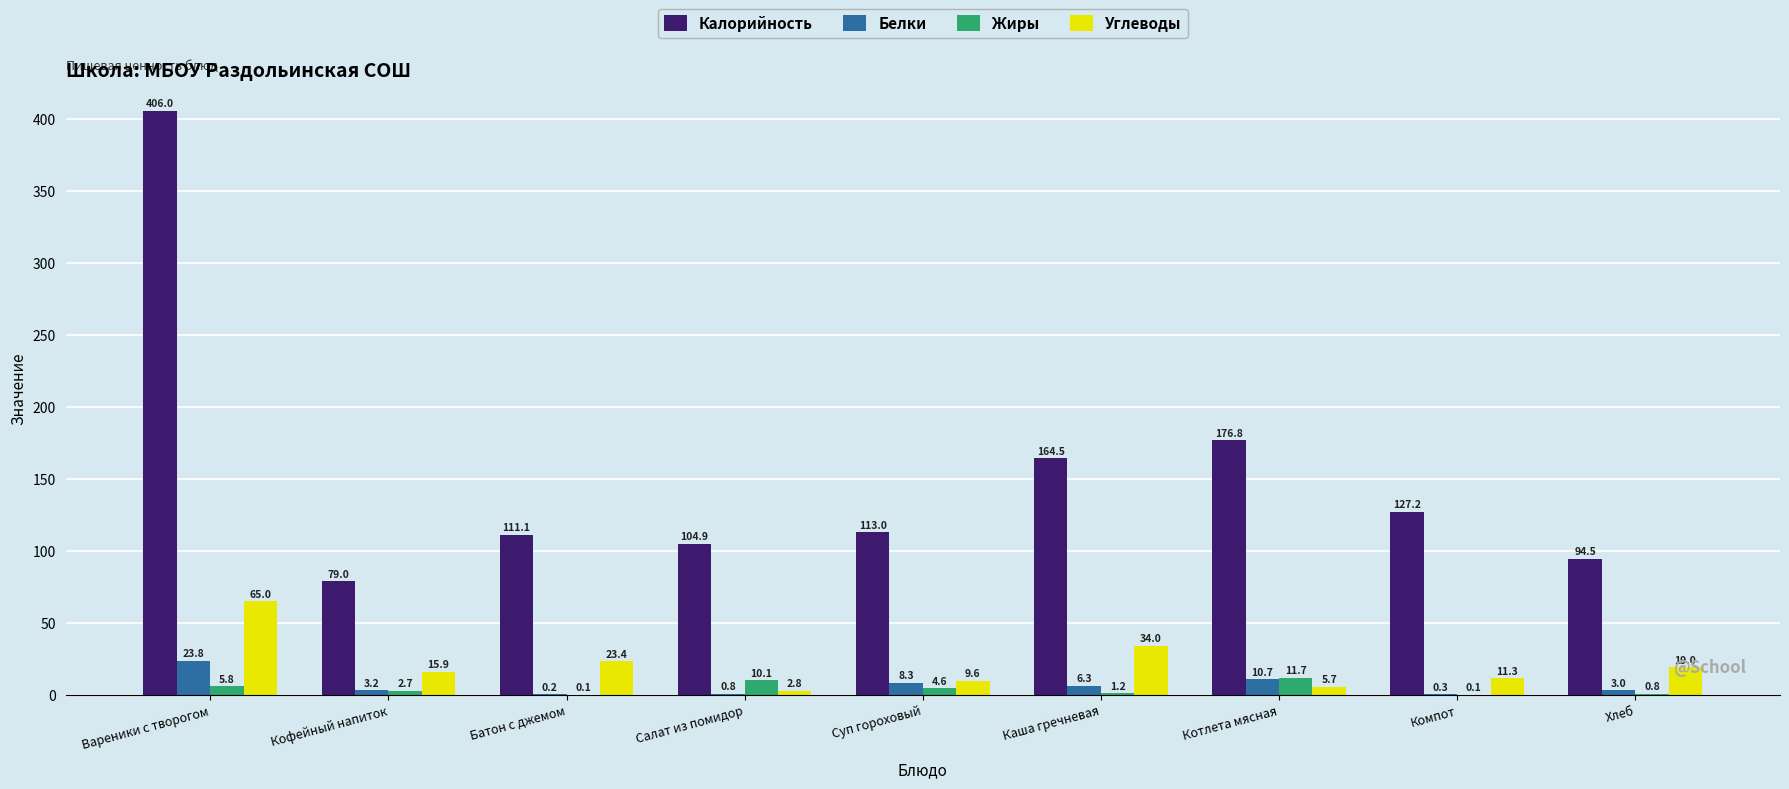

What is the sum of all Жиры values?

37.0